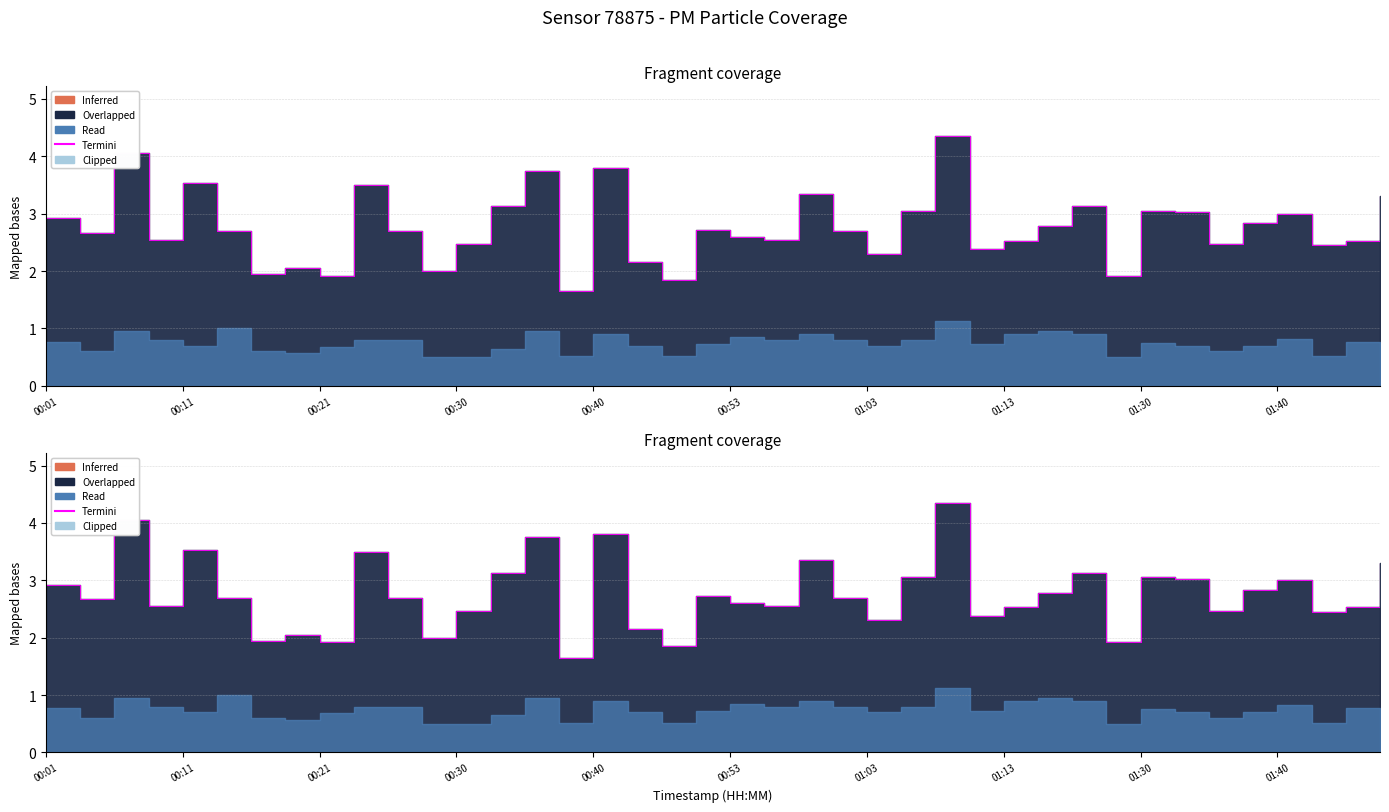

At which label does the data first exceed 2?

00:01